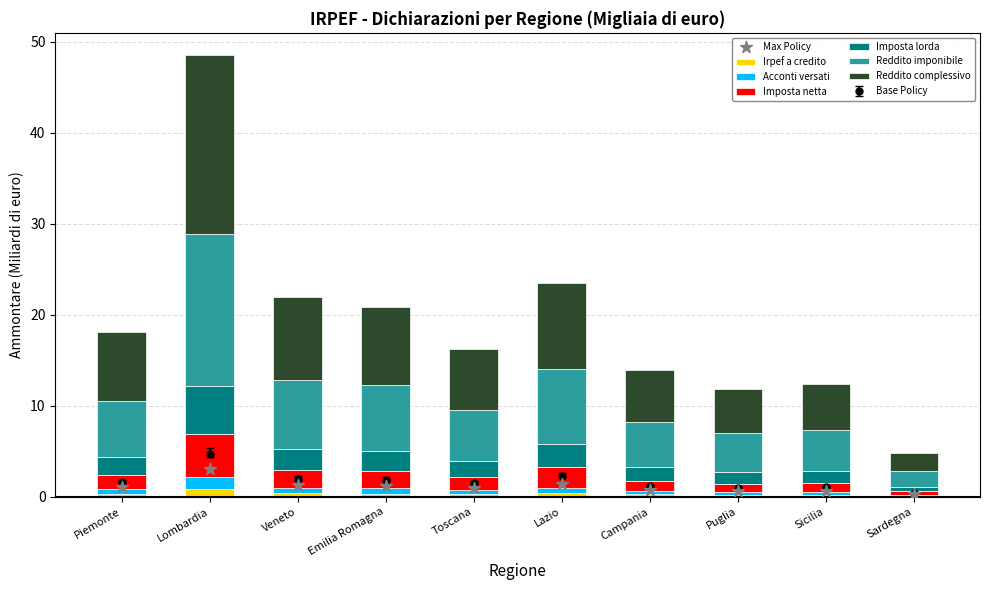

At which category is the sum across all series the highest?

Lombardia